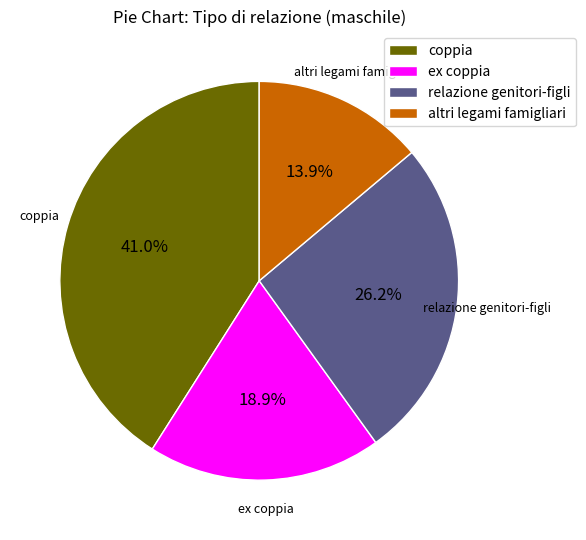

To the nearest percent, what portion does altri legami famigliari represent?

14%